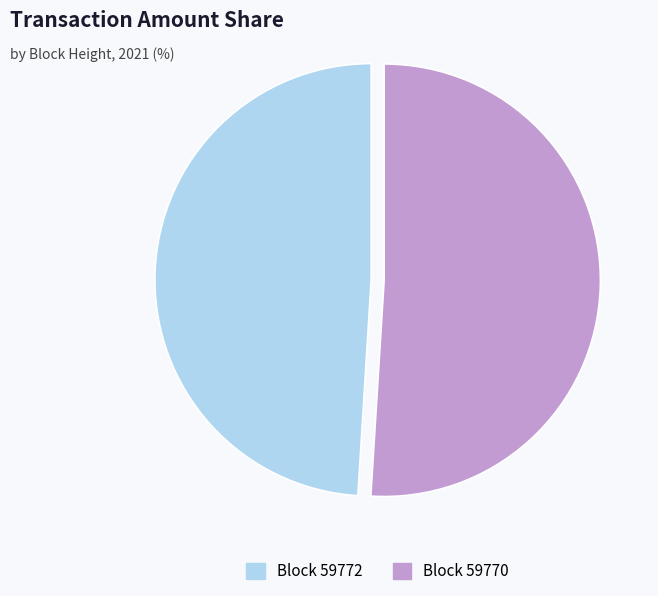

Is there any slice that represents more than half of the pie?

Yes